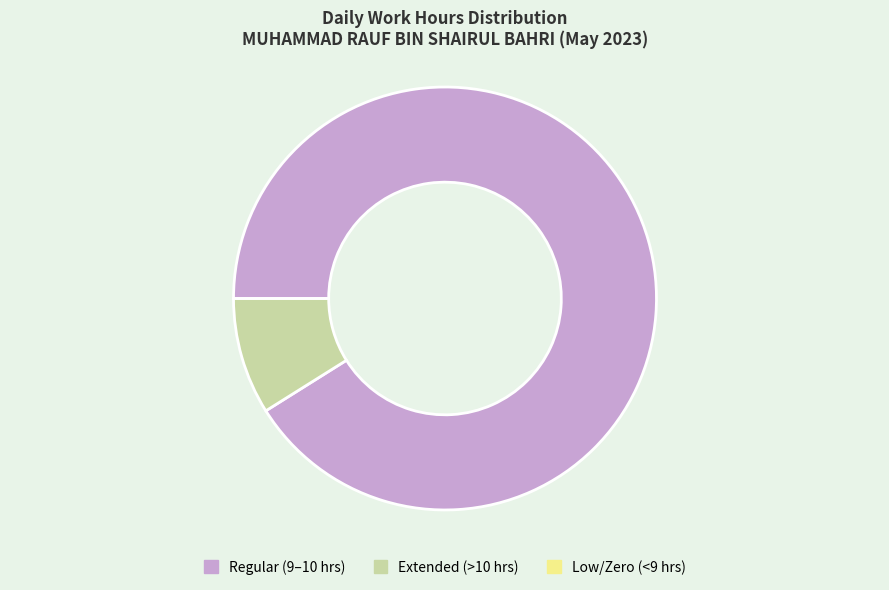

Does any single category account for the majority?

Yes